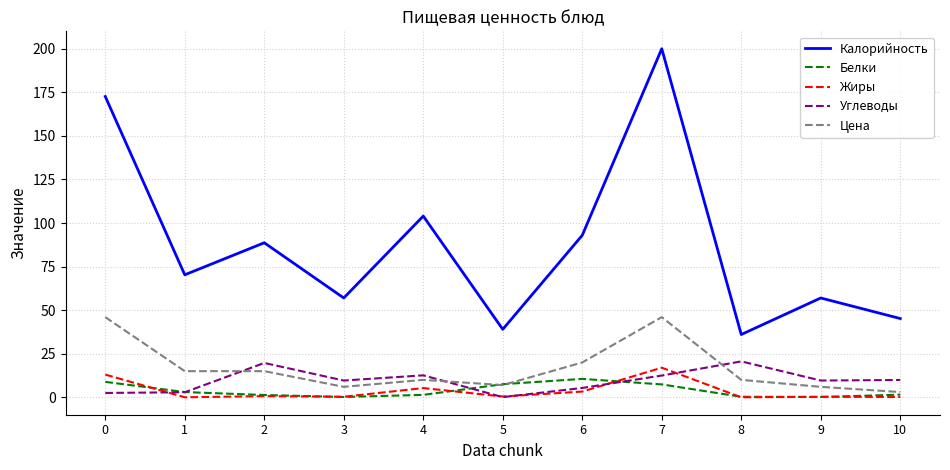

True or false: Калорийность and Углеводы intersect in this chart.

False